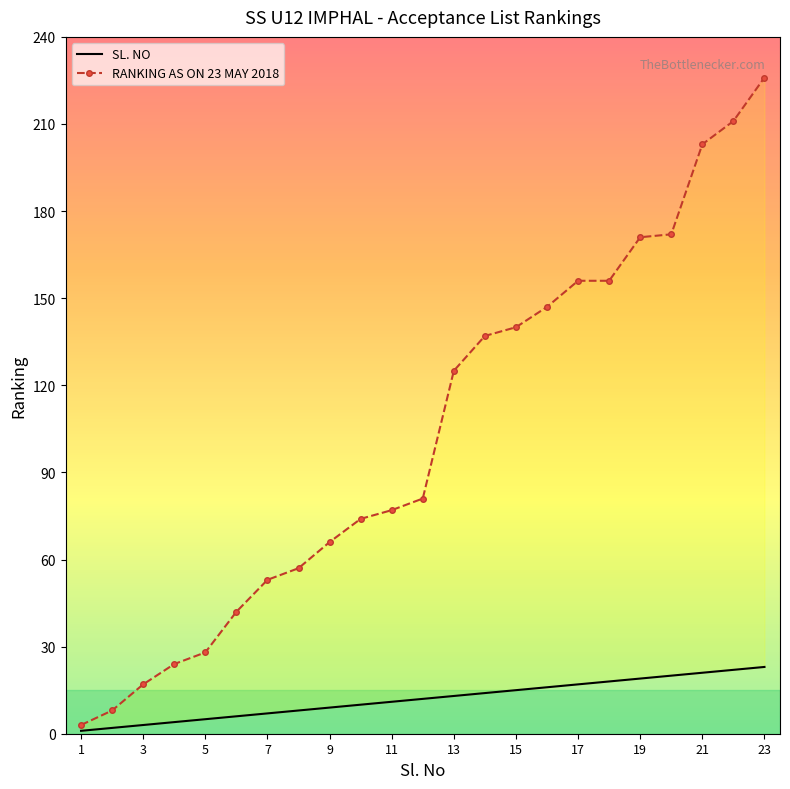

True or false: SL. NO and RANKING AS ON 23 MAY 2018 cross at least once.

False